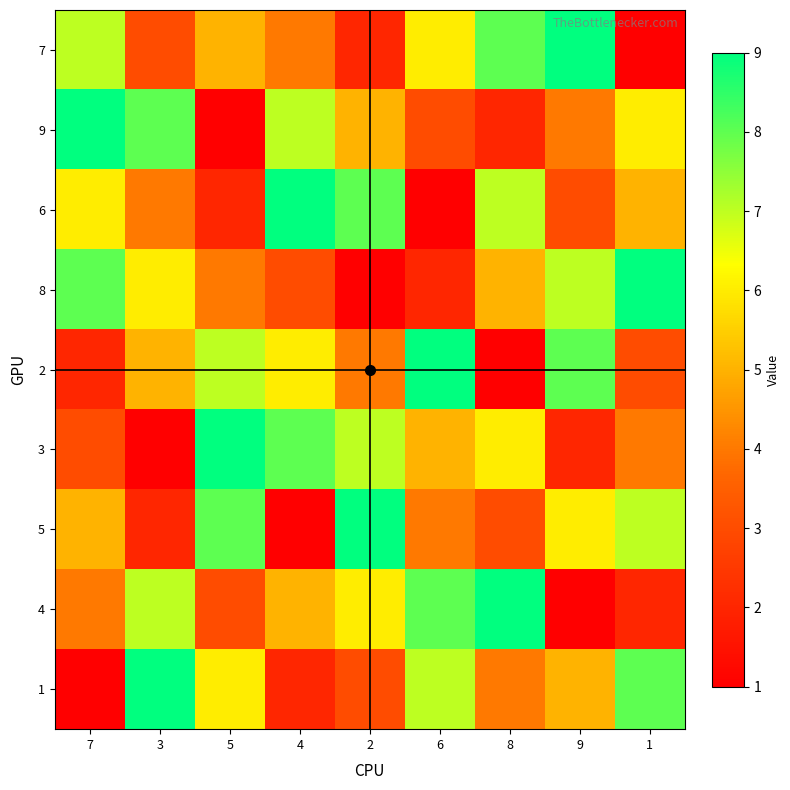

Between 3 and 6, which is larger?

6